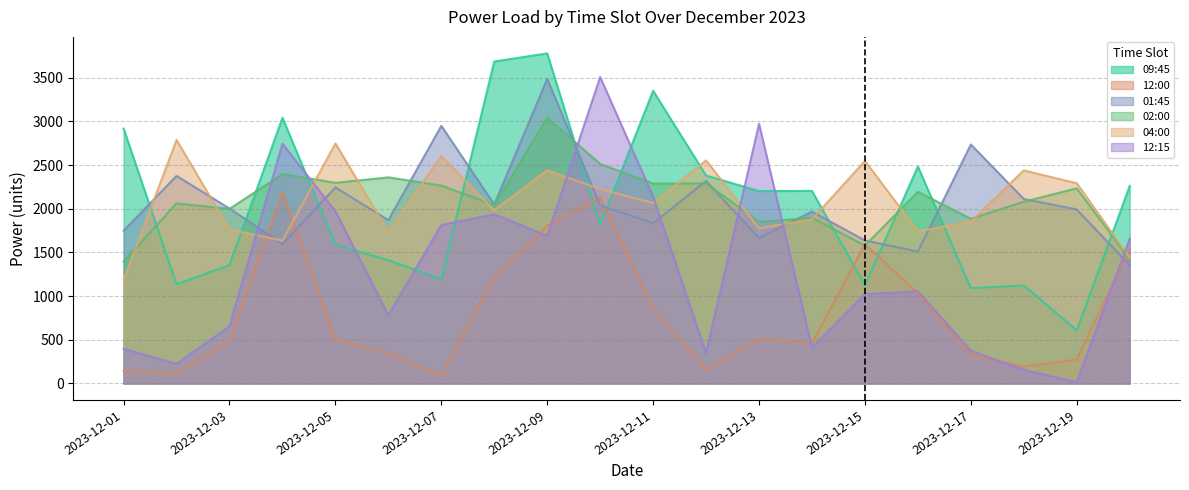

What is the value of the 02:00 point at the 2nd from the left?

2062.2